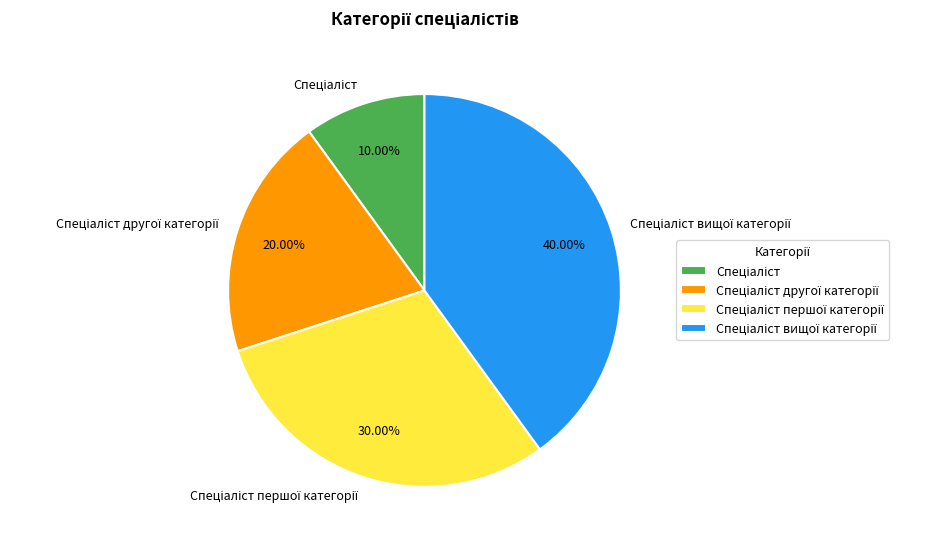

Is there a majority slice in this chart?

No